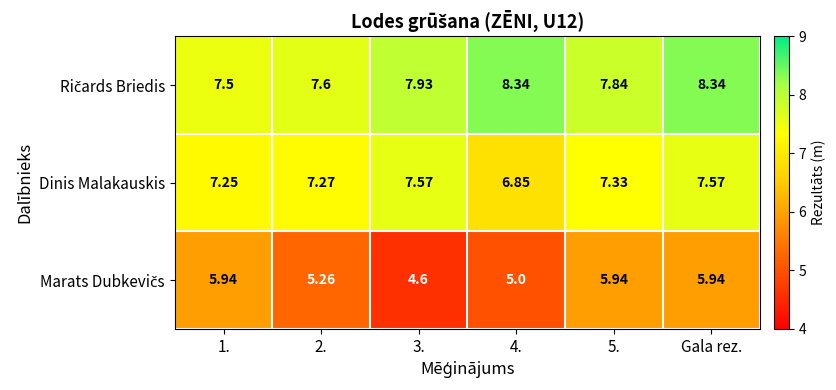

At which category is the sum across all series the highest?

Gala rez.